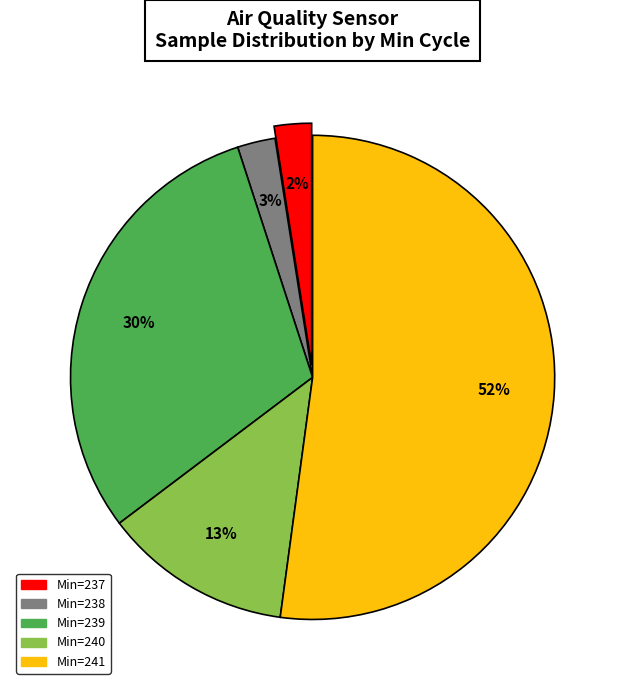

To the nearest percent, what is the average slice percentage?

20%